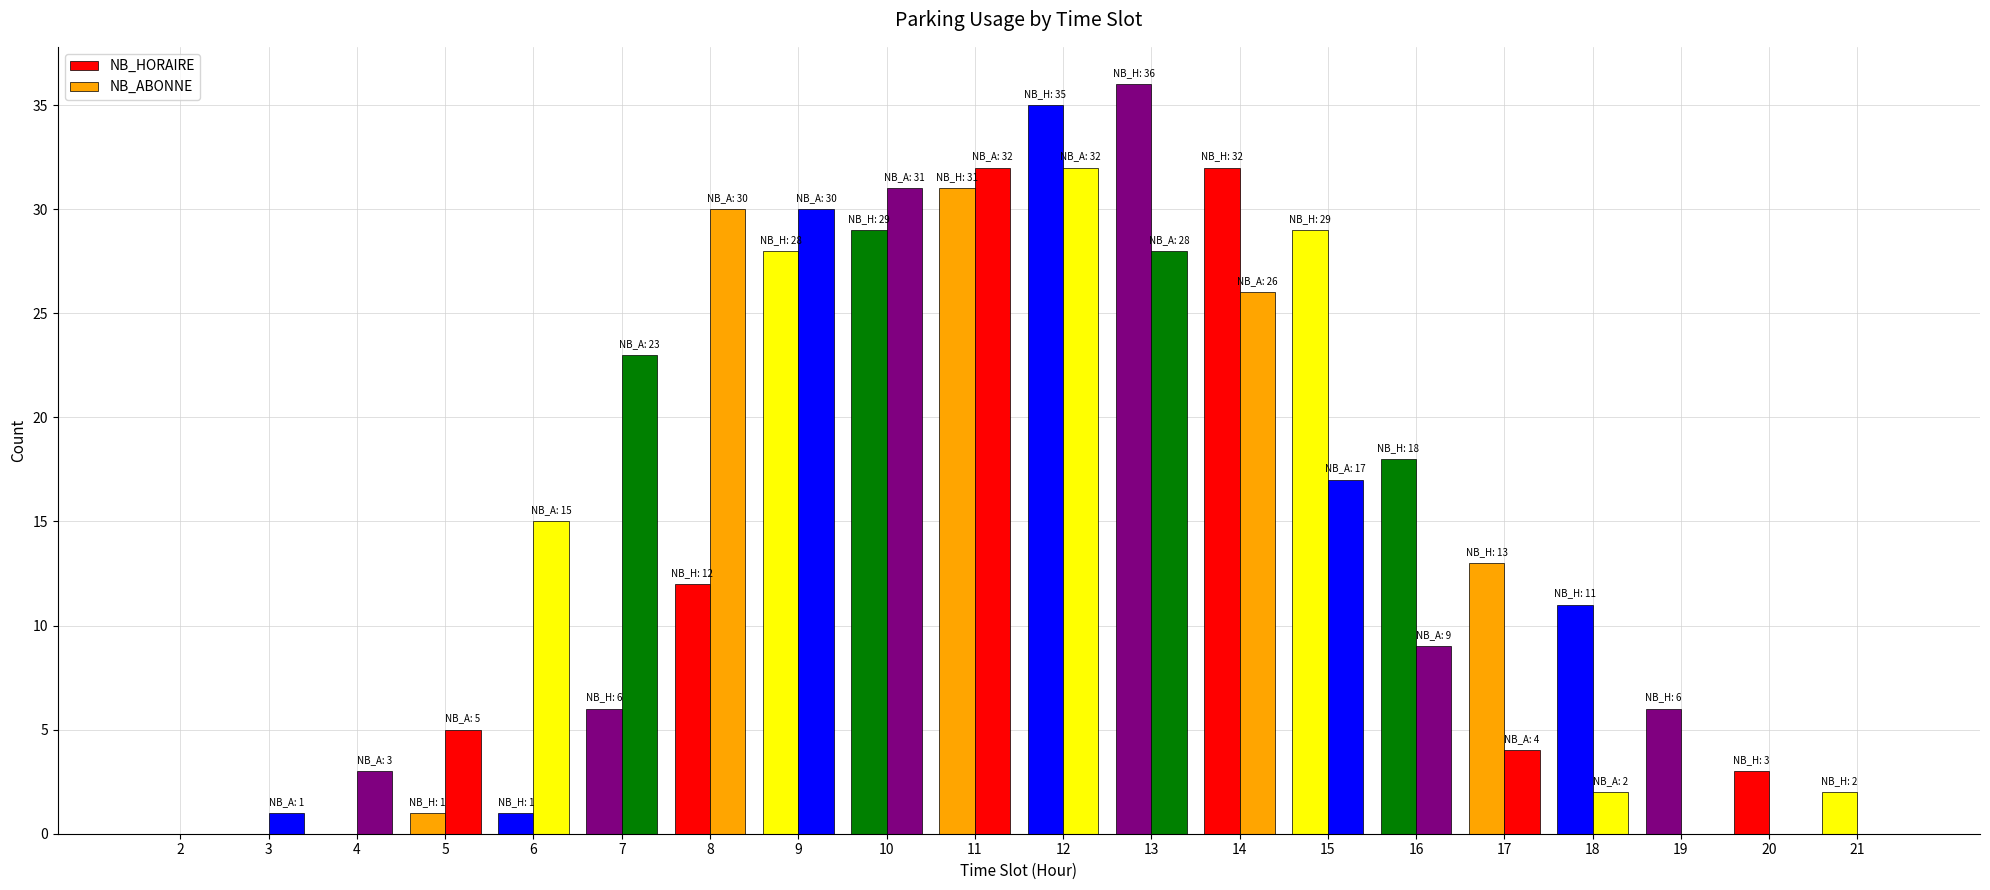

At which label does NB_HORAIRE reach its minimum?

2